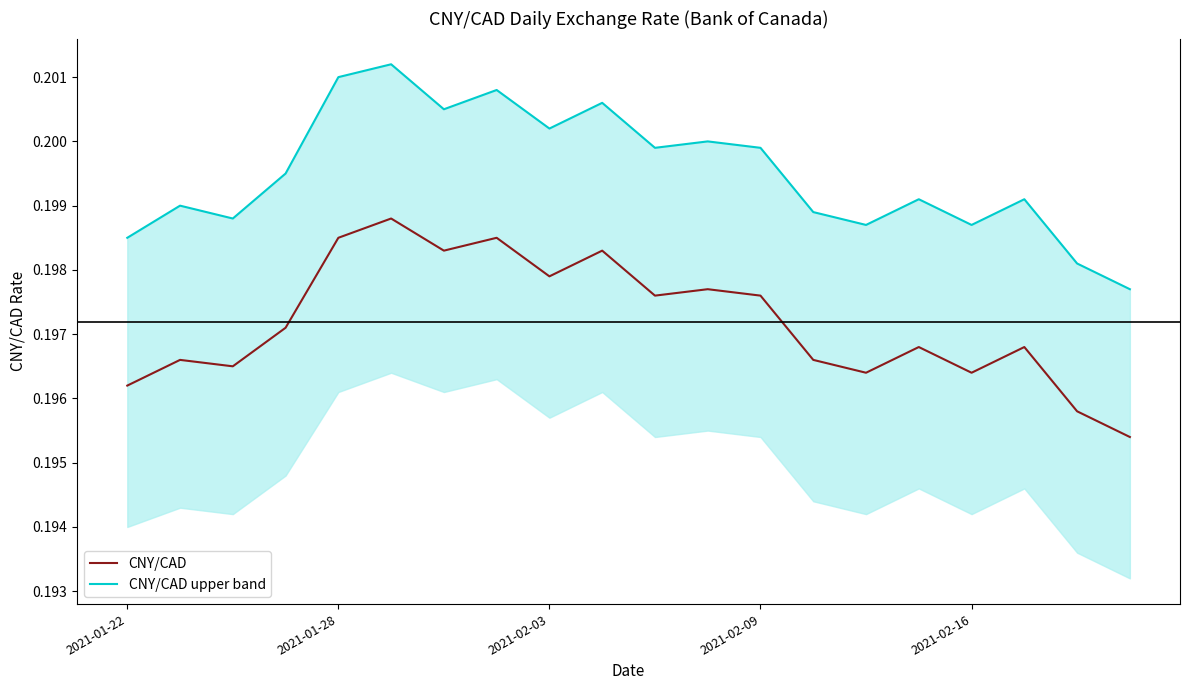

True or false: the data shows 0.2 at 5.

True